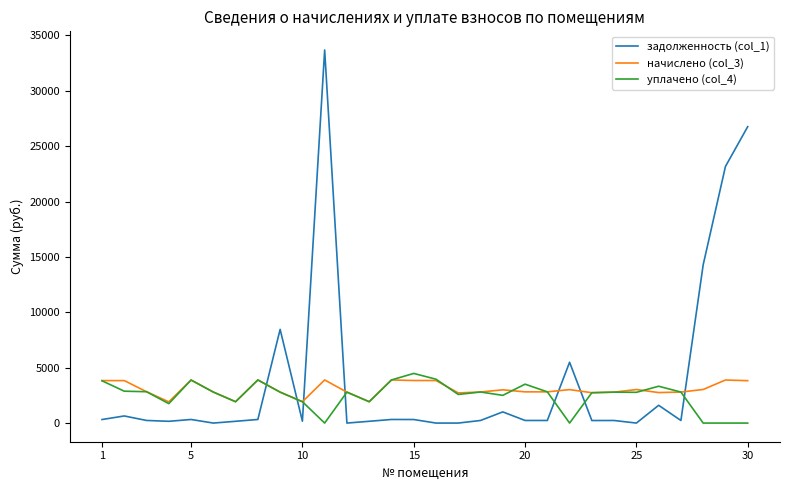

What is the maximum value shown in the chart?

33680.9